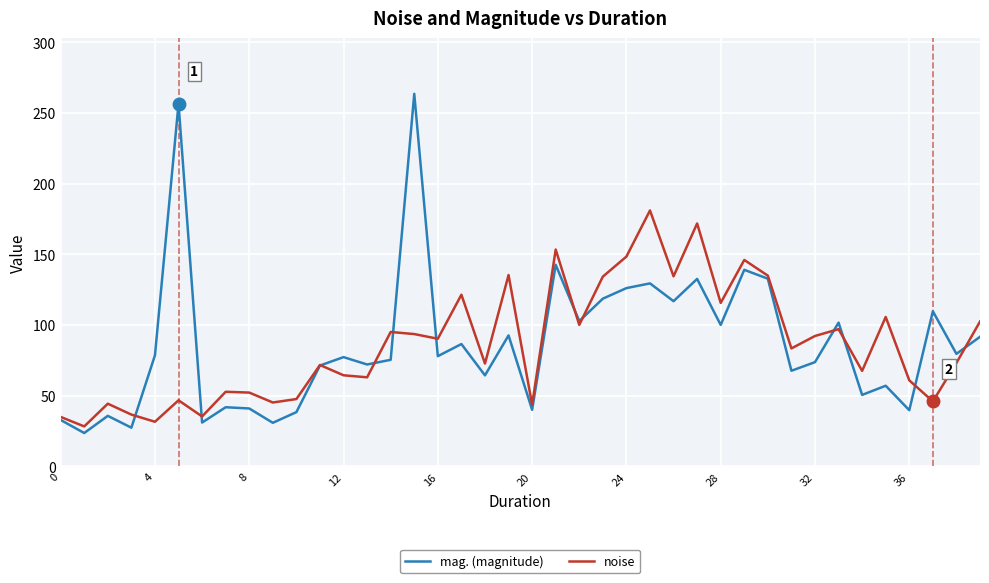

What is the average value of the mag. (magnitude) series?

86.7